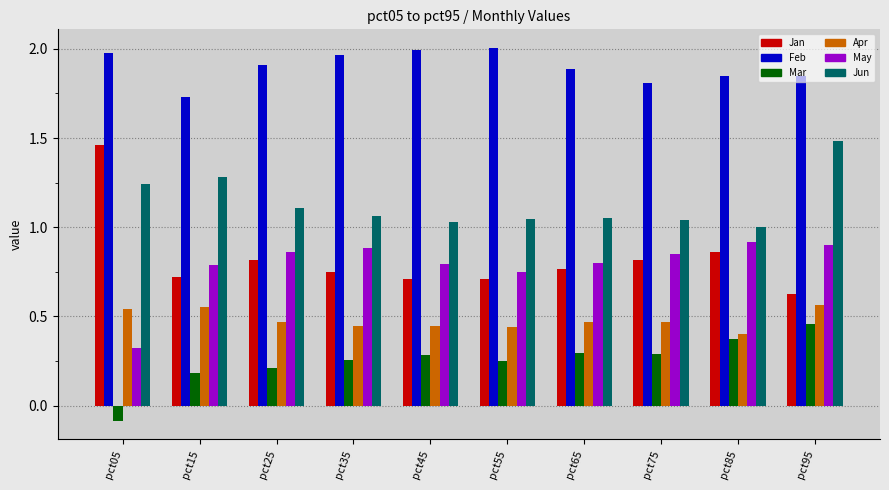

At which label does Mar first exceed 0?

pct15